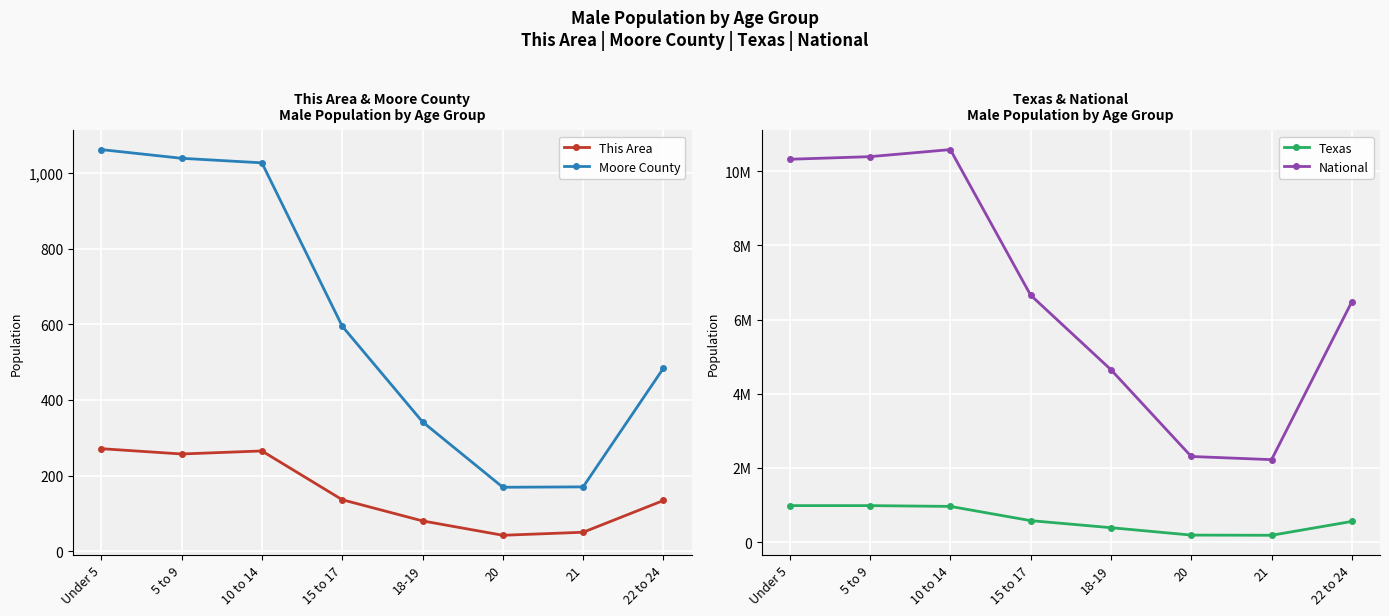

How many lines are shown in the chart?

4